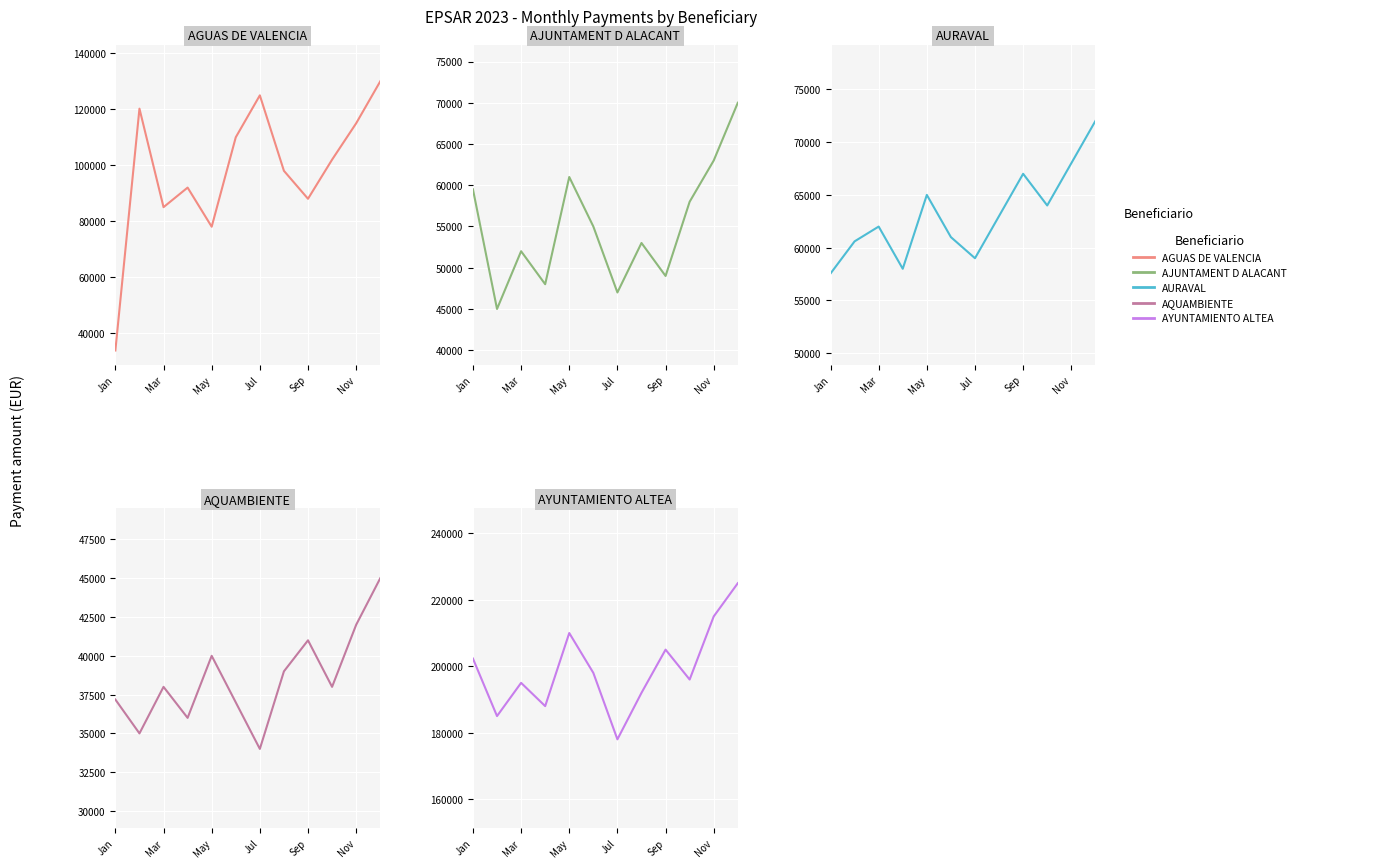

Is the value of AQUAMBIENTE at 7 greater than the value of AGUAS DE VALENCIA at 8?

No